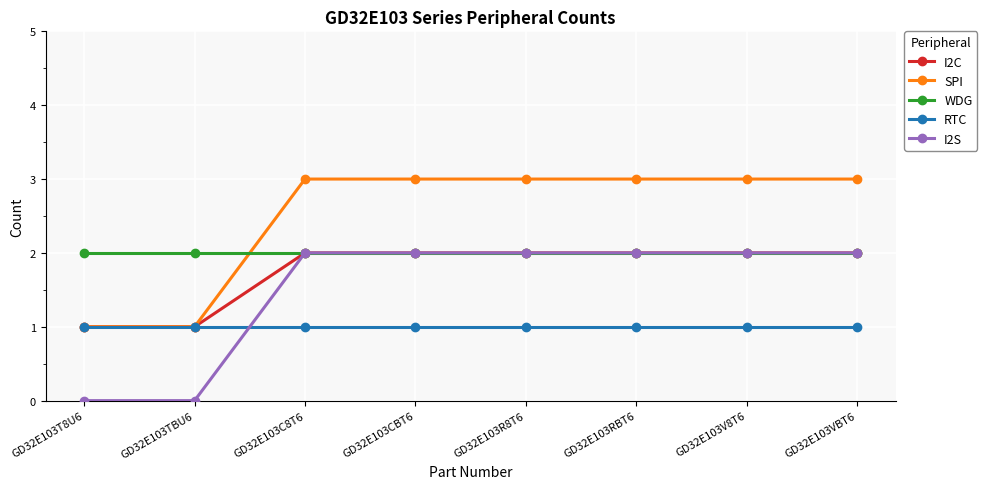

What is the label of the 4th point from the left?

GD32E103CBT6